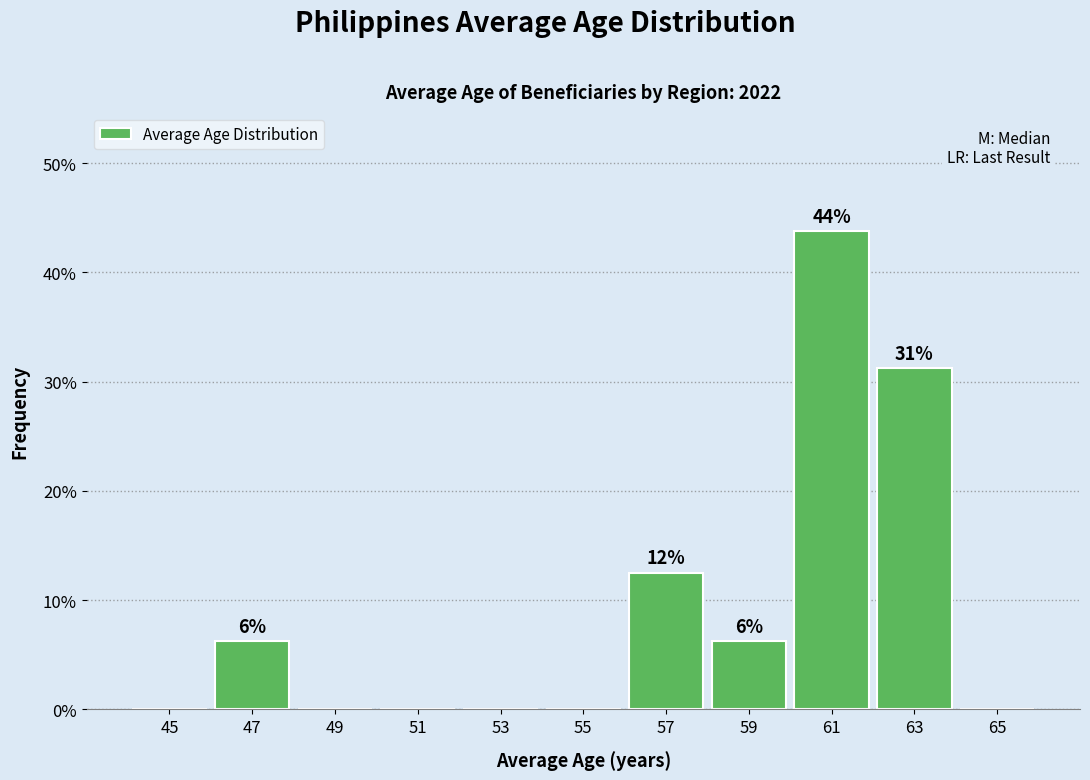

Over which range of the x-axis is the bar tallest?

60 to 62